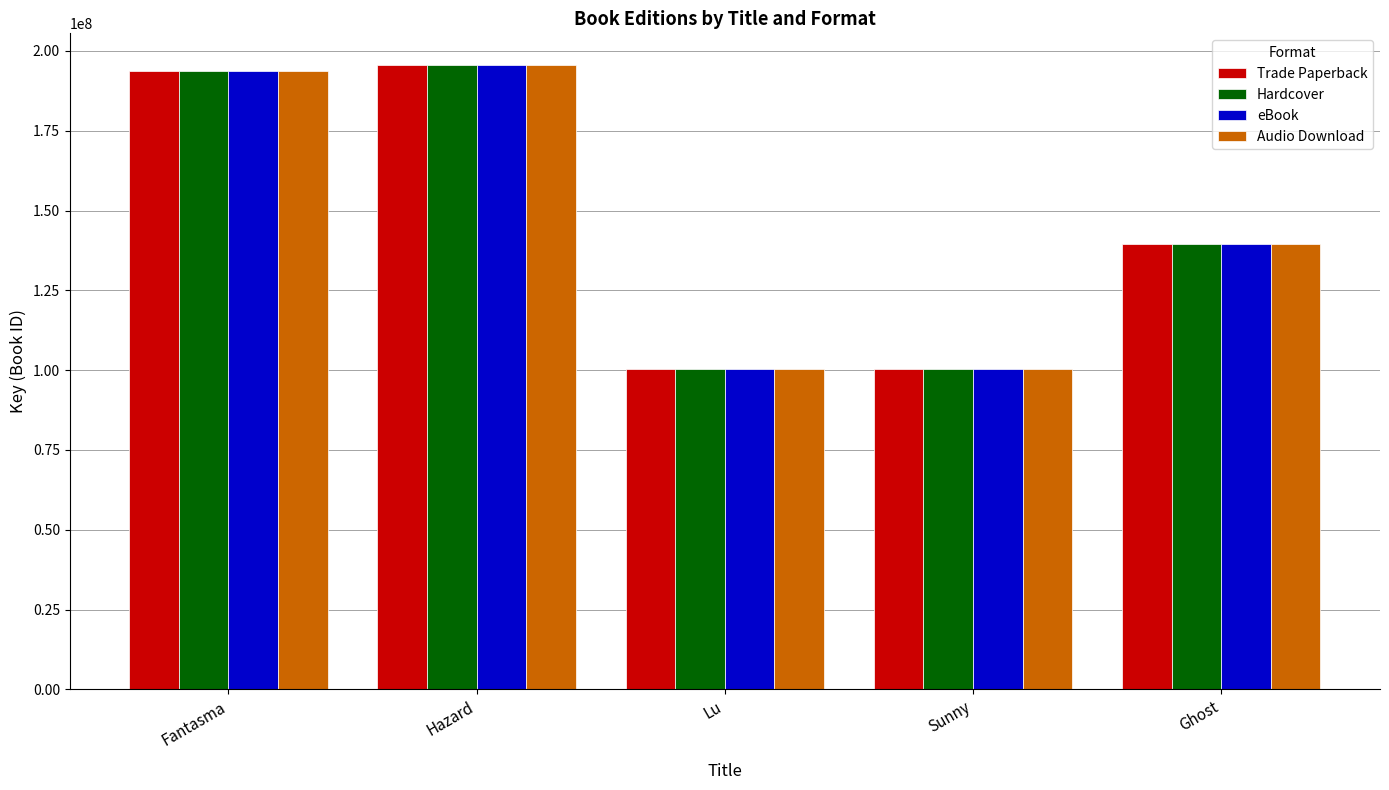

At how many categories does at least one series exceed 113224532?

3